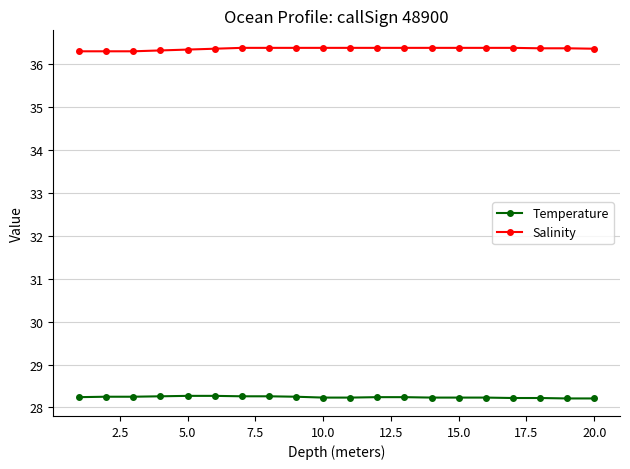

Which series has the largest total across all categories?

Salinity